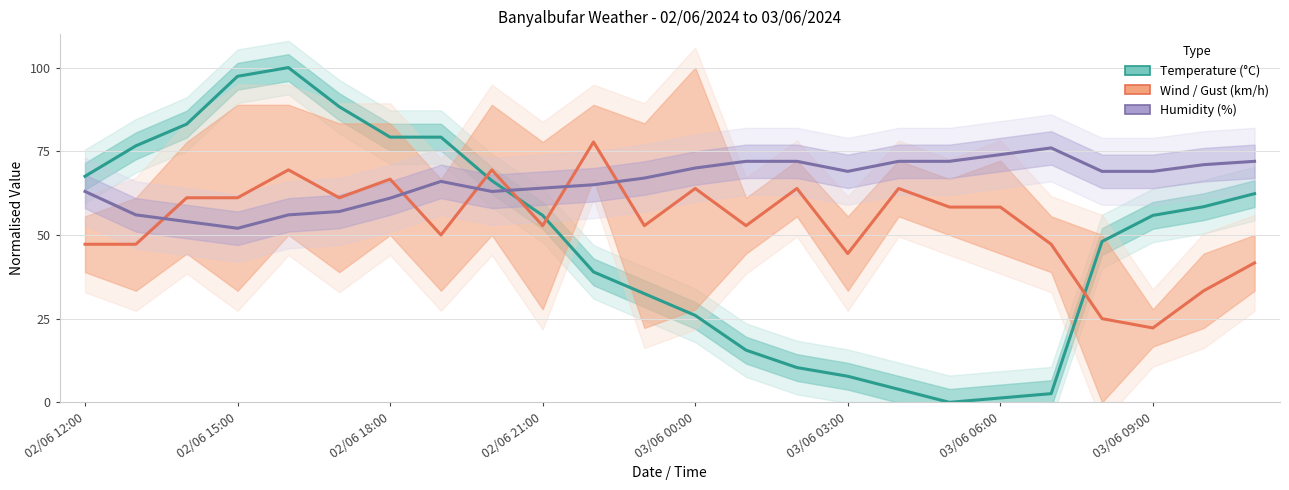

At which label does Humidity (%) first exceed 69?

03/06 00:00